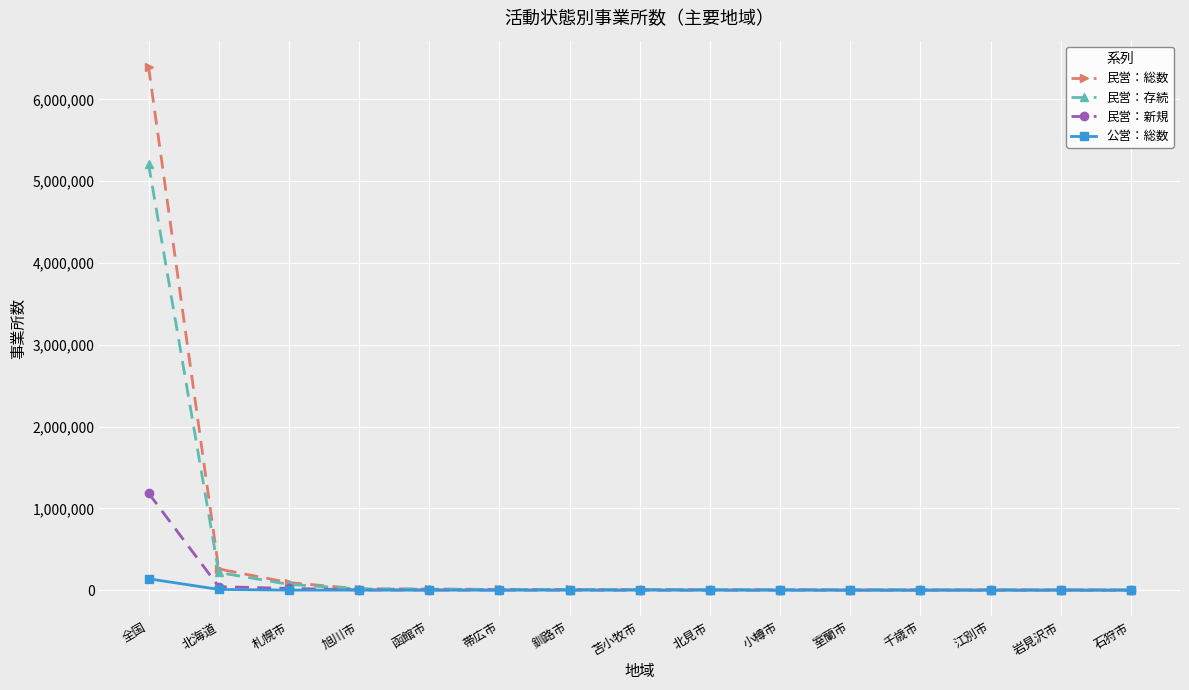

Rank the series by their maximum value, from highest to lowest.

民営：総数, 民営：存続, 民営：新規, 公営：総数